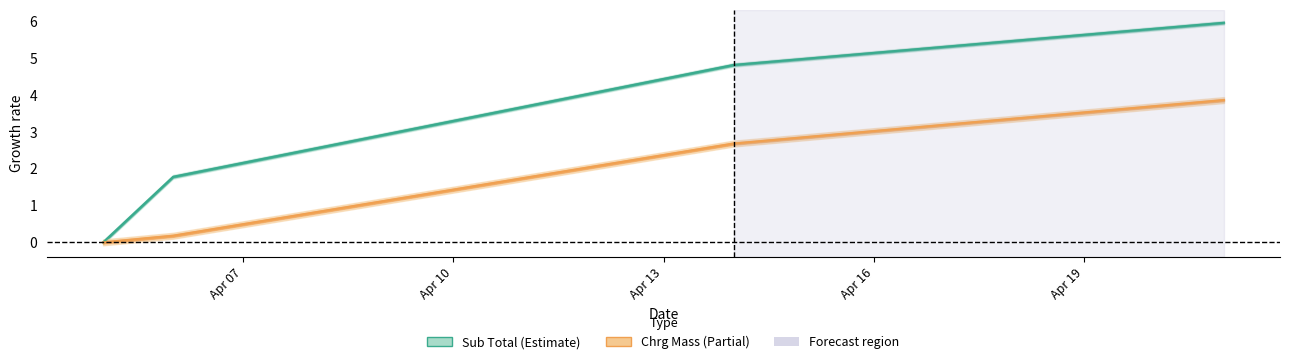

What is the label of the 2nd point from the left?

2023-04-14